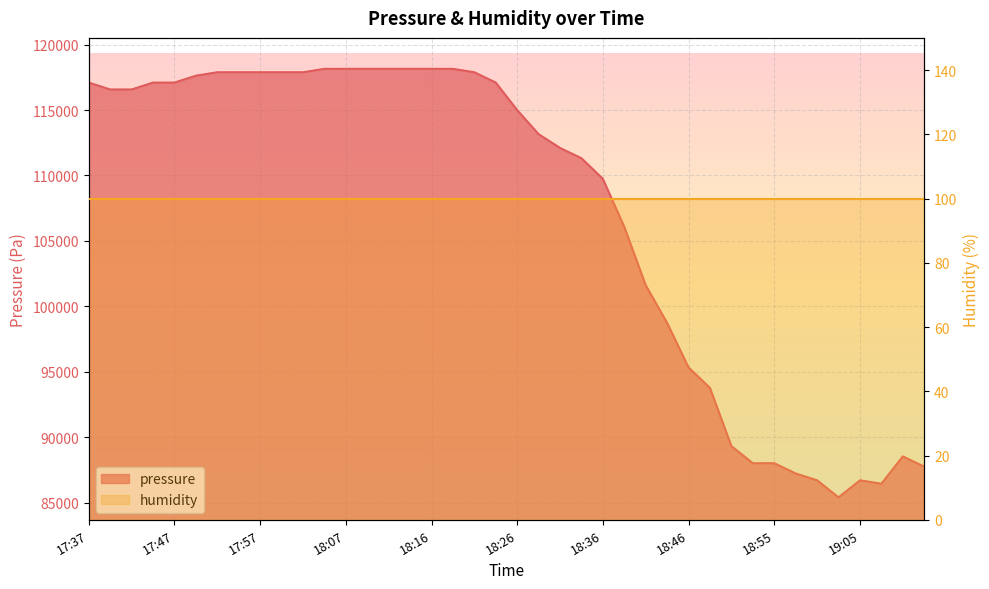

What is the smallest value displayed?

85413.9